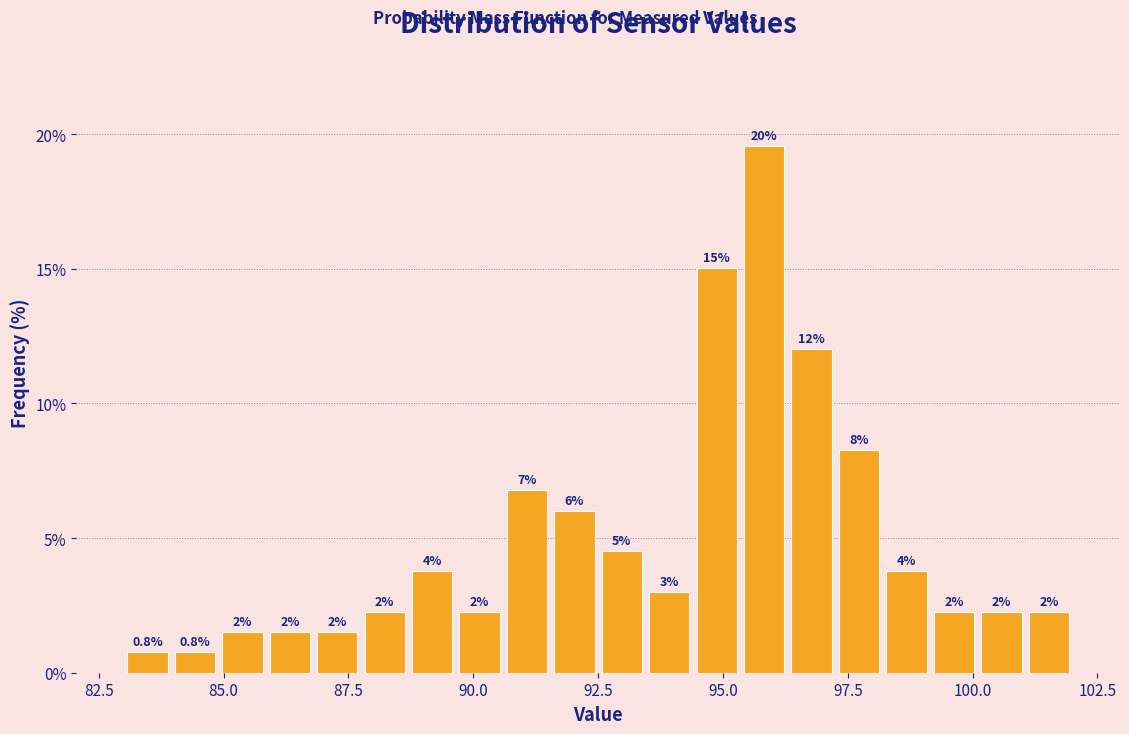

Around what value on the x-axis is the tallest bar? Give the approximate position of its centre, as read against the axis.

96.0